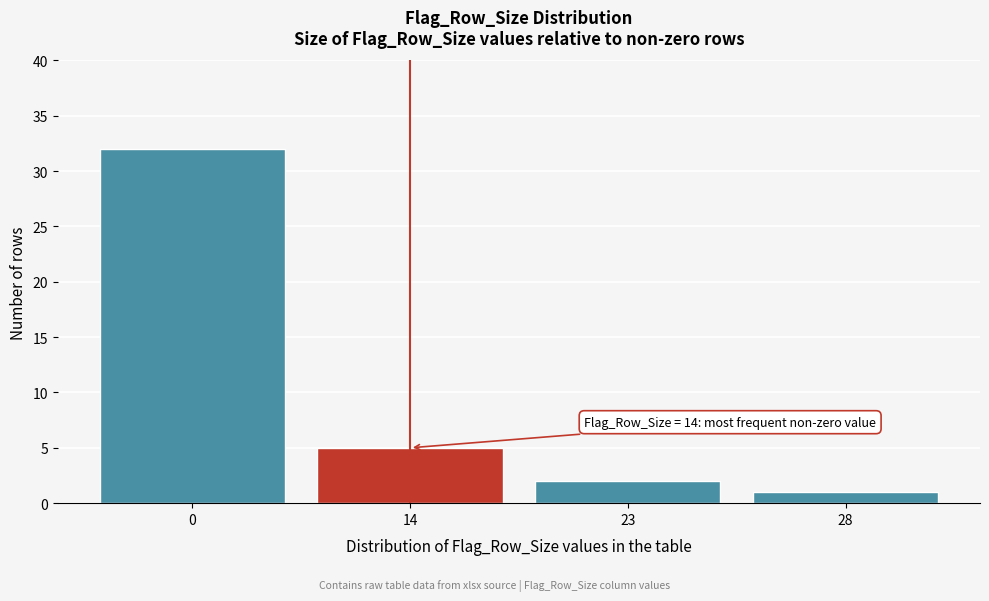

Reading left to right, transcribe all the data shown in this chart.

0=32	14=5	23=2	28=1